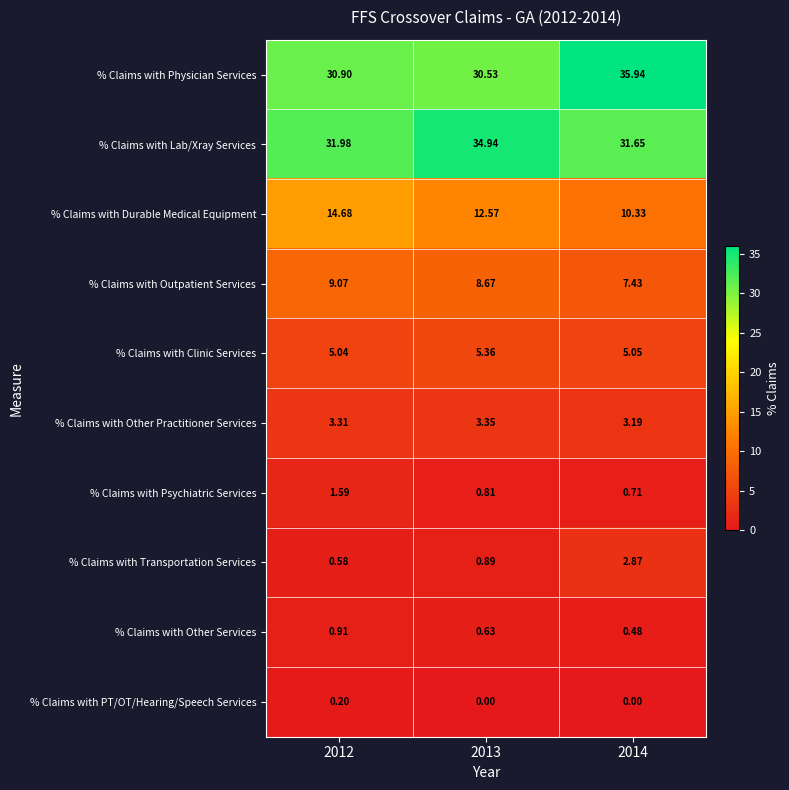

How many categories are shown in the chart?

3